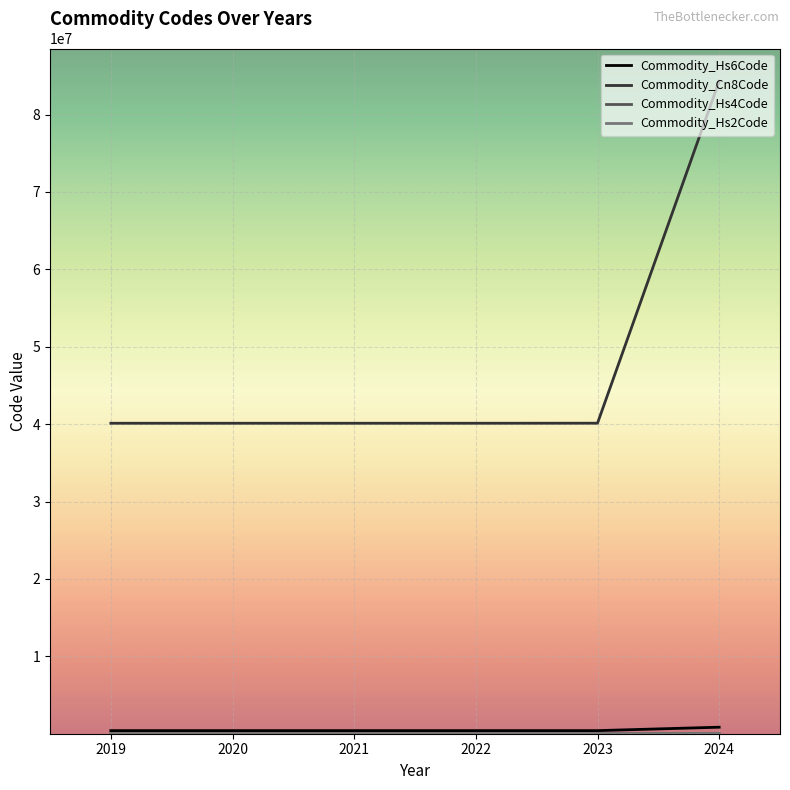

True or false: Commodity_Cn8Code and Commodity_Hs6Code cross at least once.

False